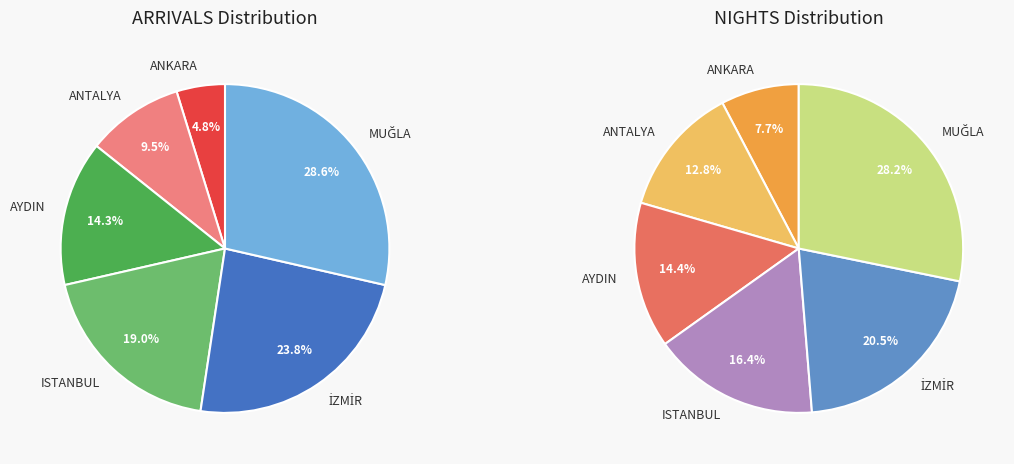

To the nearest percent, what percentage of the pie is AYDIN?

14%